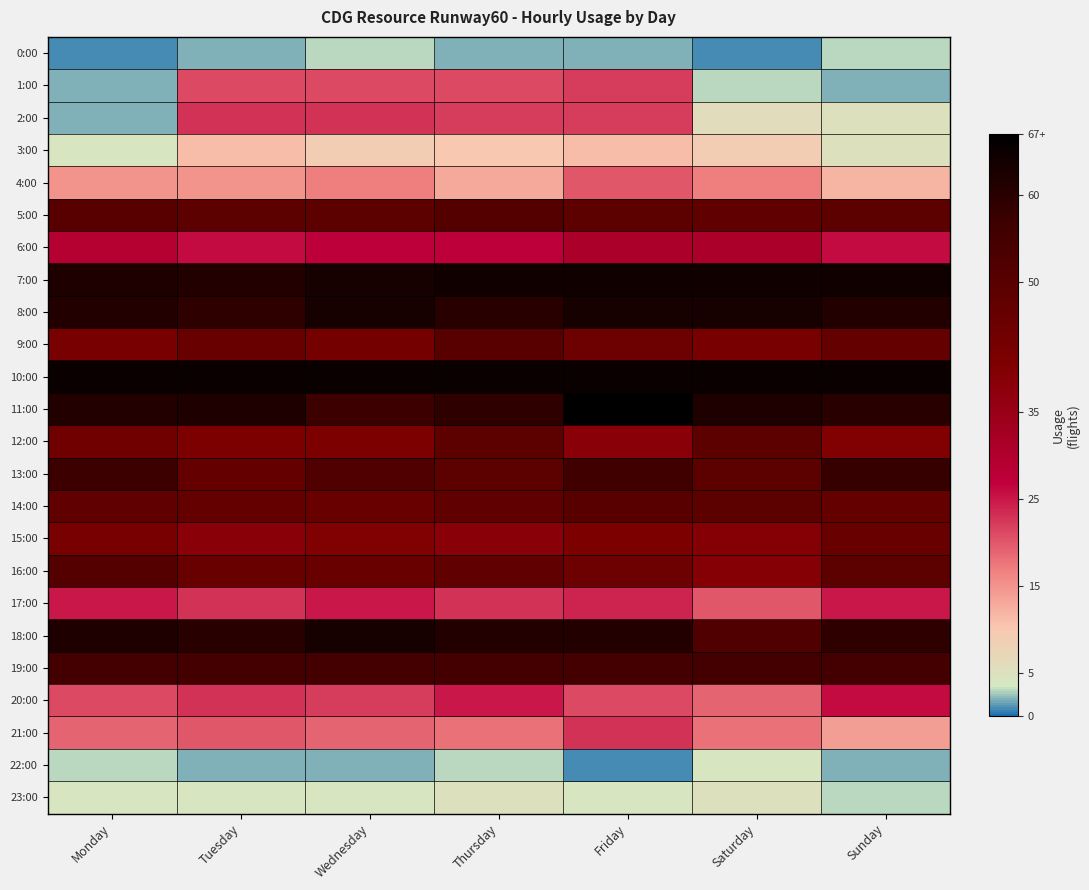

At how many categories does at least one series exceed 39?

7